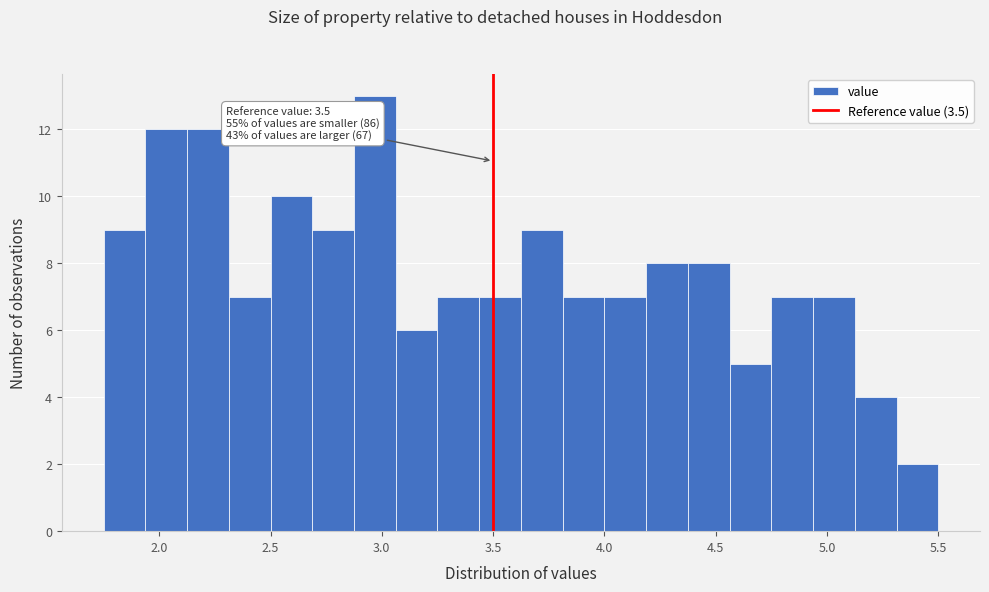

Read against the x-axis, roughly where is the centre of the tallest bar?

2.95